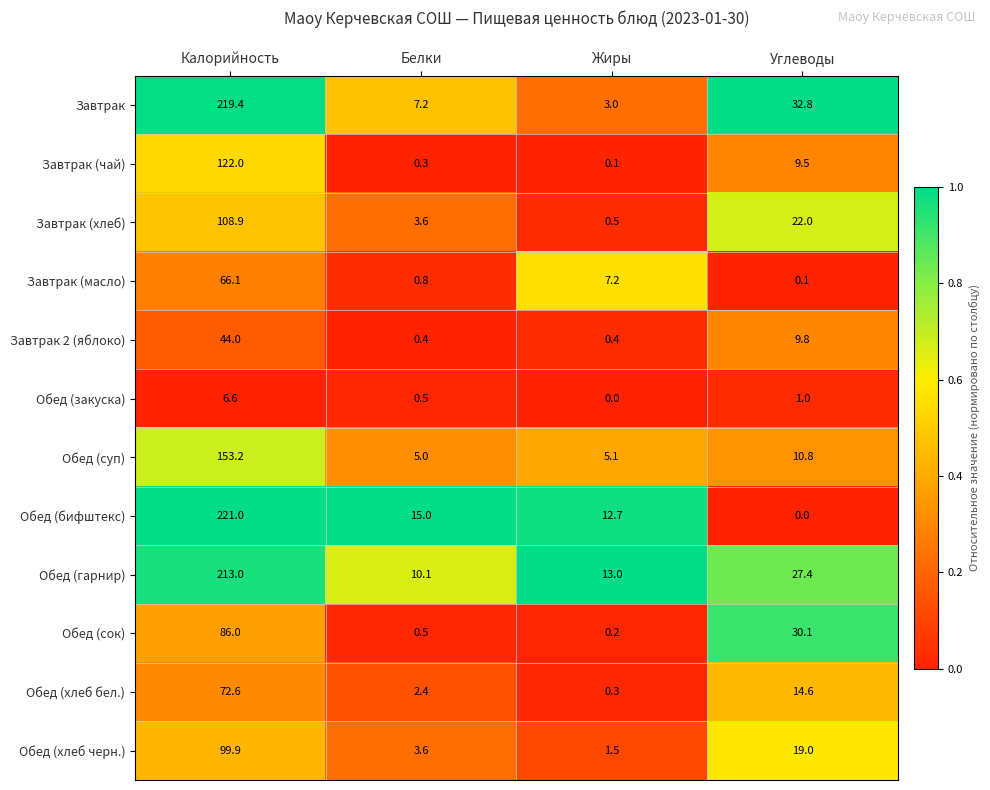

Rank the series at Углеводы from highest to lowest value.

Завтрак, Обед (сок), Обед (гарнир), Завтрак (хлеб), Обед (хлеб черн.), Обед (хлеб бел.), Обед (суп), Завтрак 2 (яблоко), Завтрак (чай), Обед (закуска), Завтрак (масло), Обед (бифштекс)